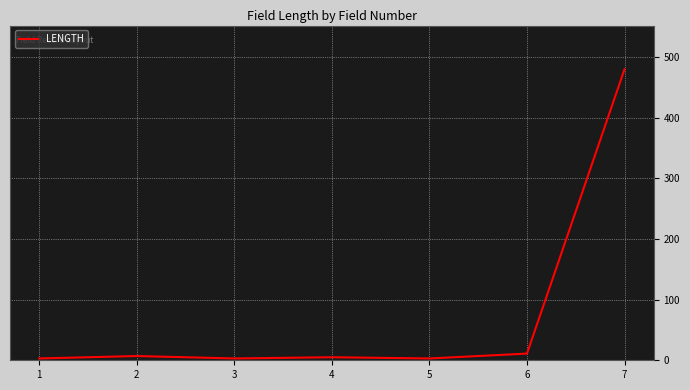

What is the difference between the maximum and second lowest values?

477